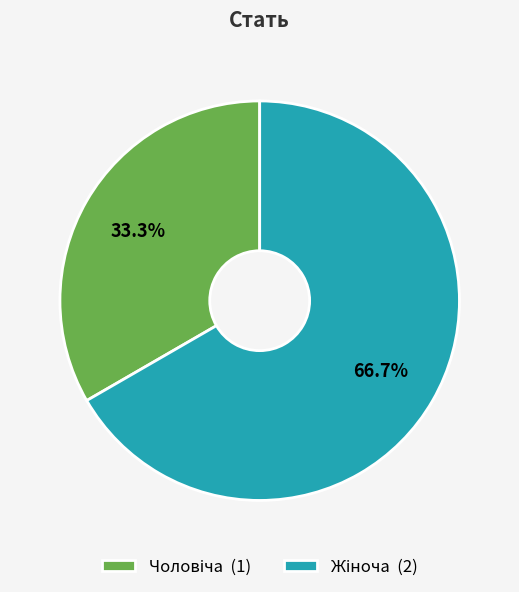

How many segments does this pie chart have?

2